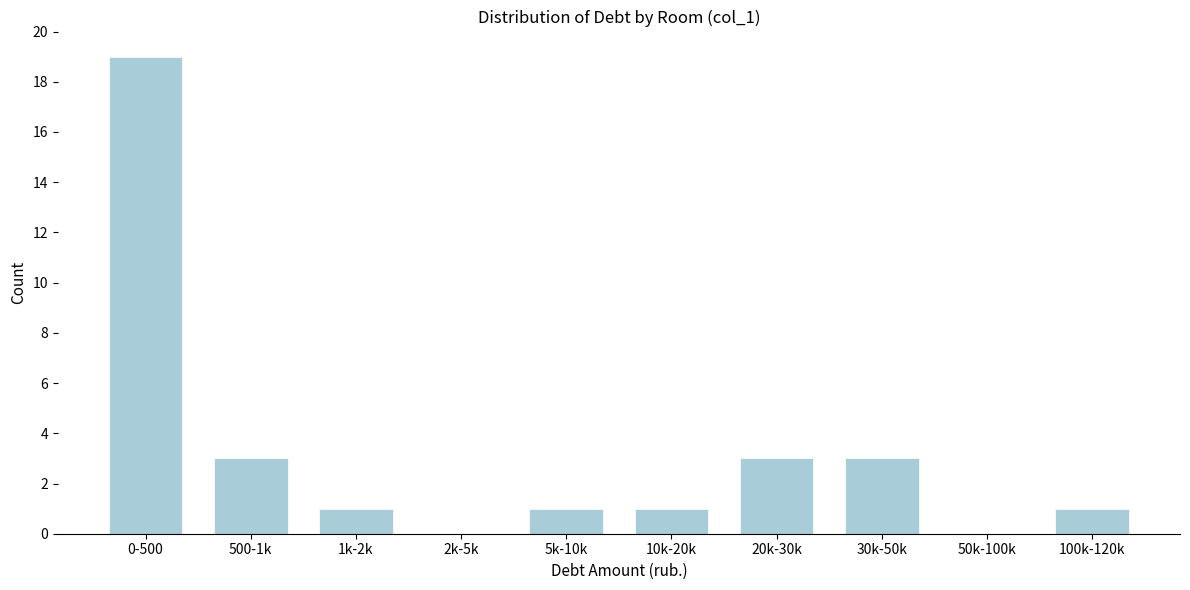

Reading left to right, list all the values displayed in this chart.

0-500=19	500-1k=3	1k-2k=1	2k-5k=0	5k-10k=1	10k-20k=1	20k-30k=3	30k-50k=3	50k-100k=0	100k-120k=1